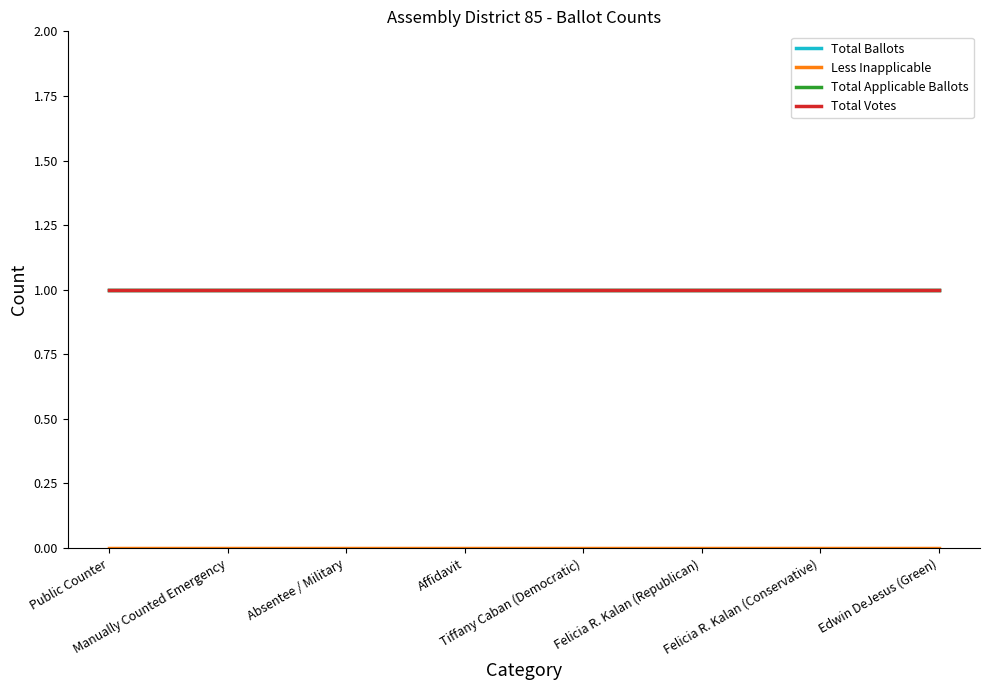

Does the chart have visible grid lines?

No